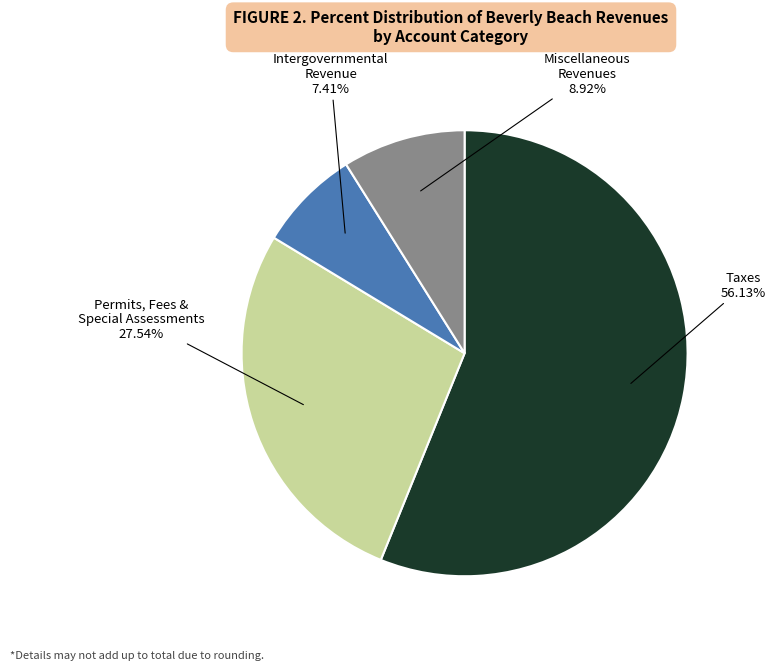

Does any single category account for the majority?

Yes